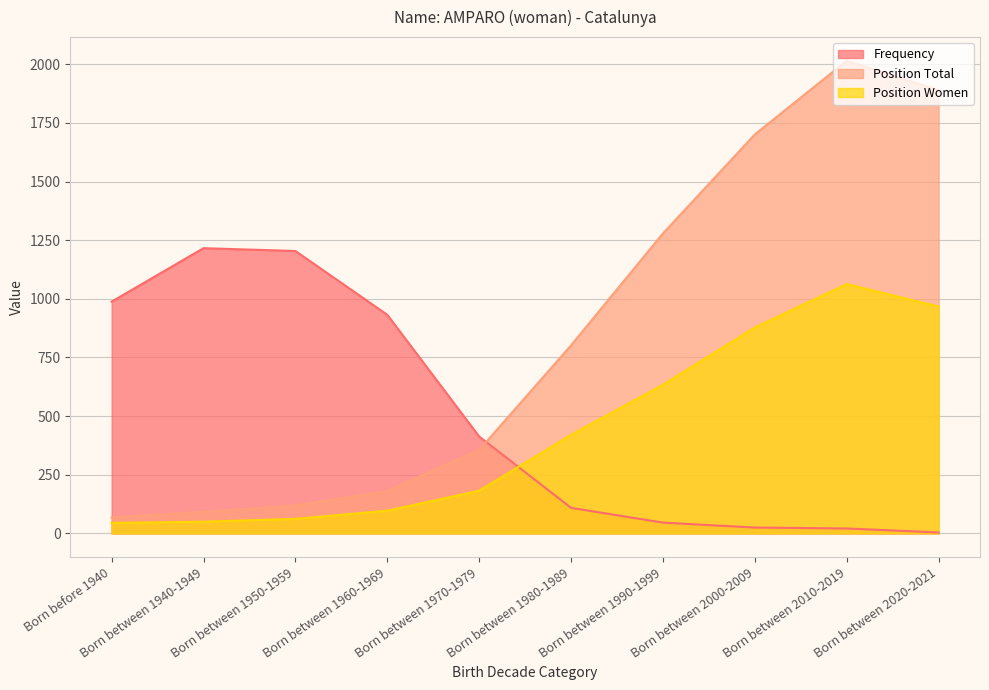

List the labels in order of Frequency value, largest first.

Born between 1940-1949, Born between 1950-1959, Born before 1940, Born between 1960-1969, Born between 1970-1979, Born between 1980-1989, Born between 1990-1999, Born between 2000-2009, Born between 2010-2019, Born between 2020-2021